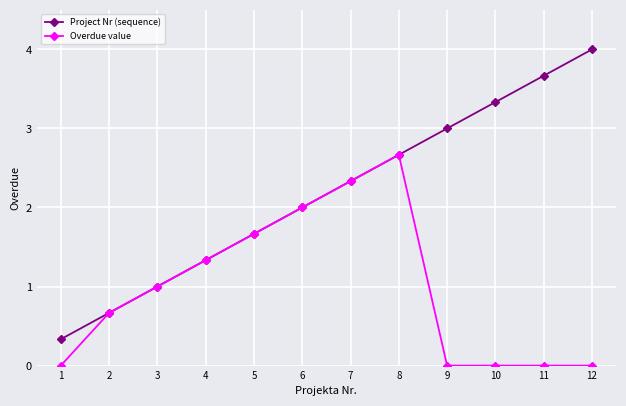

The Overdue value series shows 0.0 at 11. True or false?

True